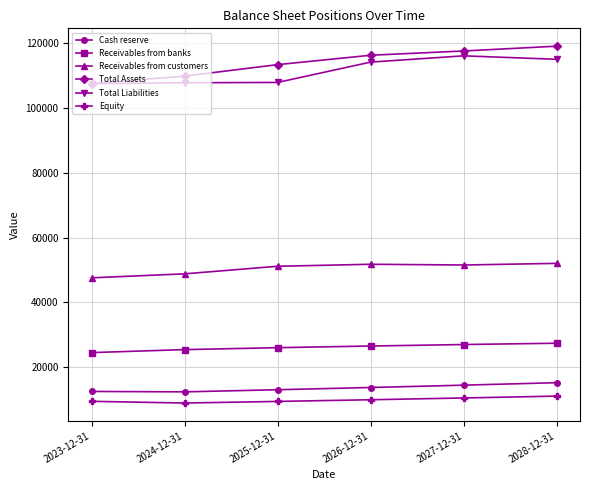

True or false: Total Assets and Equity cross at least once.

False